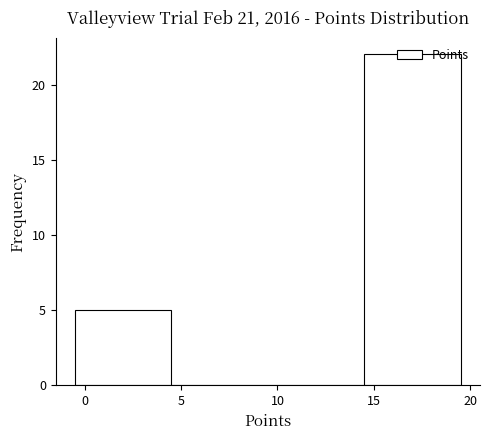

Over which range of the x-axis is the bar tallest?

14.5 to 19.5